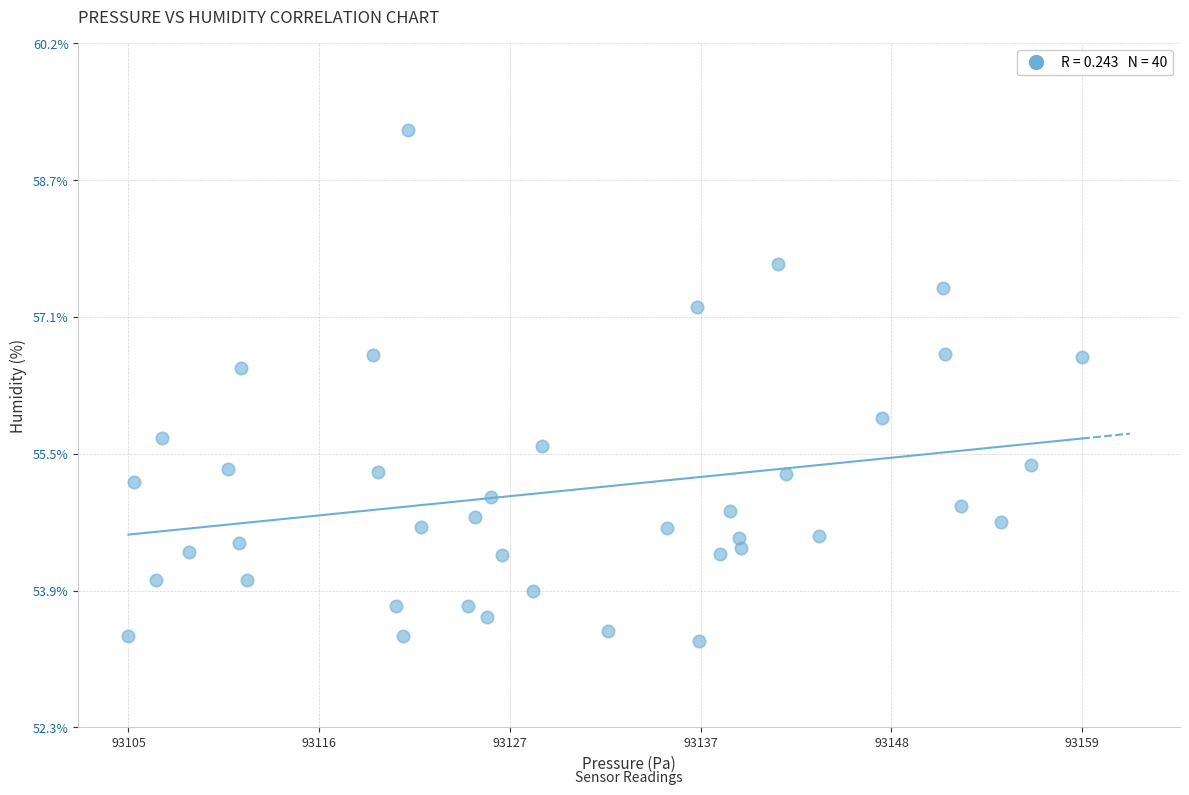

What Y value in the scatter plot is closest to 56?

55.9